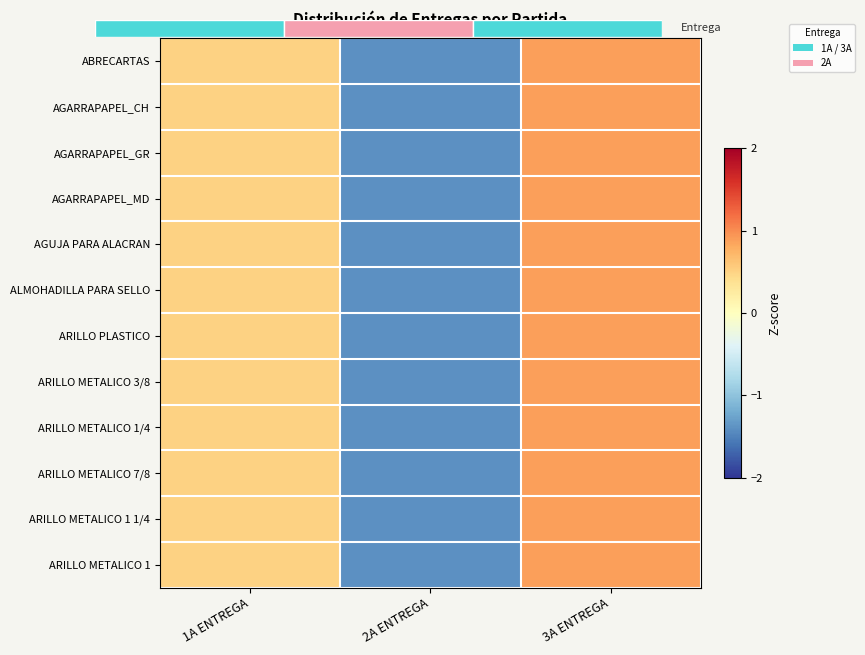

Reading left to right, list all the values displayed in this chart.

ABRECARTAS: 1A ENTREGA=0.5	2A ENTREGA=-1.4	3A ENTREGA=0.9
AGARRAPAPEL_CH: 1A ENTREGA=0.5	2A ENTREGA=-1.4	3A ENTREGA=0.9
AGARRAPAPEL_GR: 1A ENTREGA=0.5	2A ENTREGA=-1.4	3A ENTREGA=0.9
AGARRAPAPEL_MD: 1A ENTREGA=0.5	2A ENTREGA=-1.4	3A ENTREGA=0.9
AGUJA PARA ALACRAN: 1A ENTREGA=0.5	2A ENTREGA=-1.4	3A ENTREGA=0.9
ALMOHADILLA PARA SELLO: 1A ENTREGA=0.5	2A ENTREGA=-1.4	3A ENTREGA=0.9
ARILLO PLASTICO: 1A ENTREGA=0.5	2A ENTREGA=-1.4	3A ENTREGA=0.9
ARILLO METALICO 3/8: 1A ENTREGA=0.5	2A ENTREGA=-1.4	3A ENTREGA=0.9
ARILLO METALICO 1/4: 1A ENTREGA=0.5	2A ENTREGA=-1.4	3A ENTREGA=0.9
ARILLO METALICO 7/8: 1A ENTREGA=0.5	2A ENTREGA=-1.4	3A ENTREGA=0.9
ARILLO METALICO 1 1/4: 1A ENTREGA=0.5	2A ENTREGA=-1.4	3A ENTREGA=0.9
ARILLO METALICO 1: 1A ENTREGA=0.5	2A ENTREGA=-1.4	3A ENTREGA=0.9